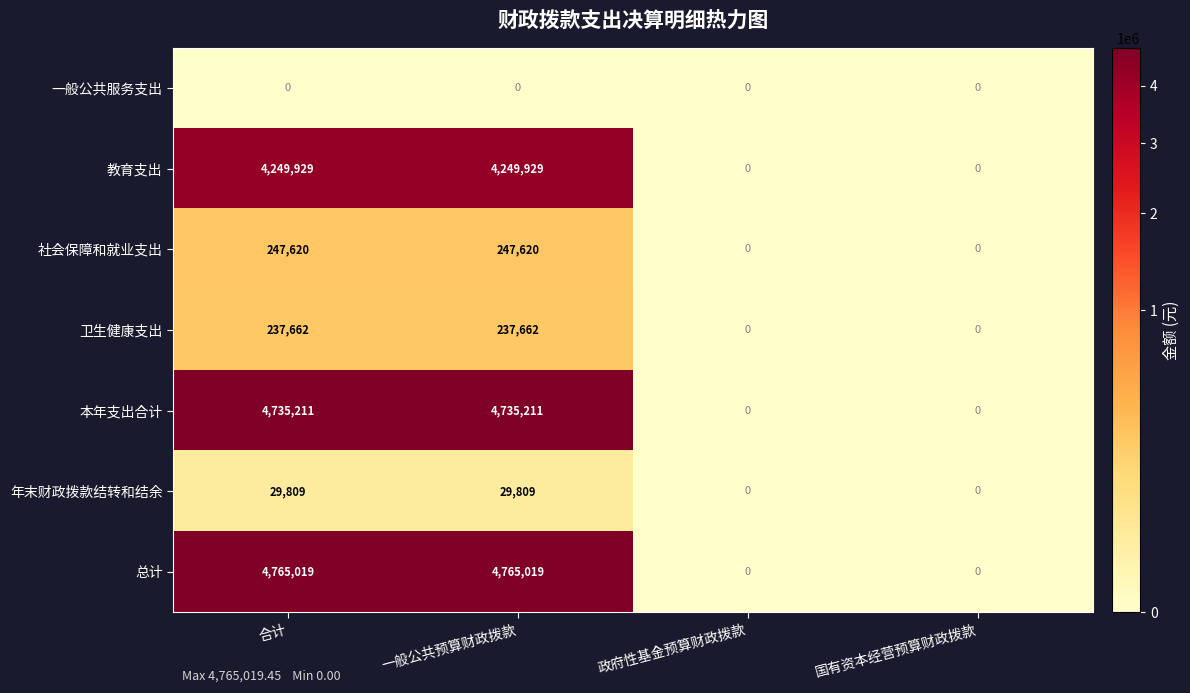

List the series in order of their peak value, highest first.

总计, 本年支出合计, 教育支出, 社会保障和就业支出, 卫生健康支出, 年末财政拨款结转和结余, 一般公共服务支出